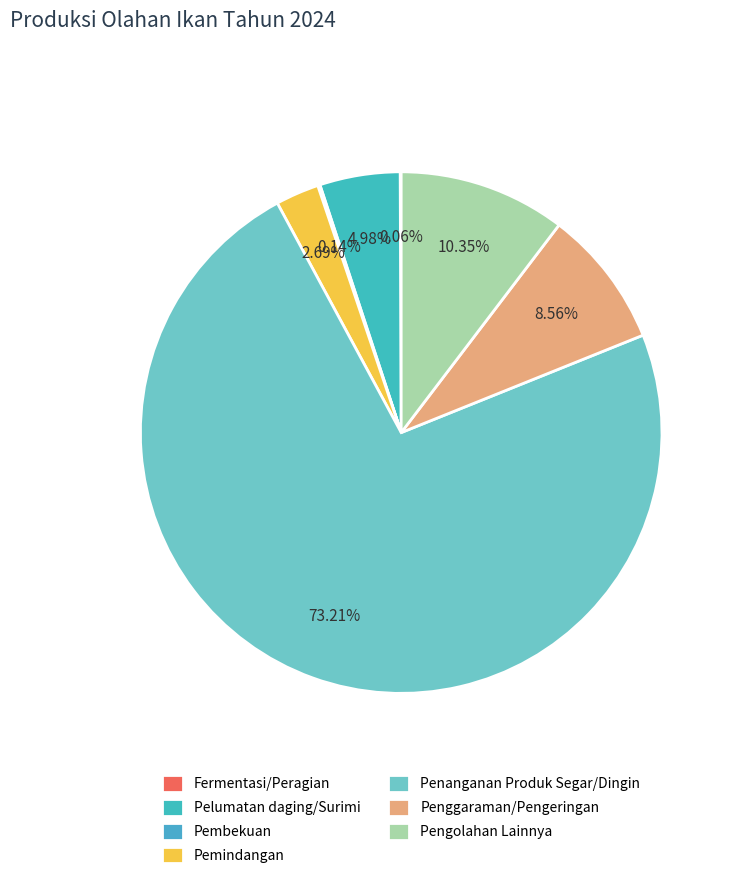

To the nearest percent, what is the difference between the largest and smallest slice percentages?

73%